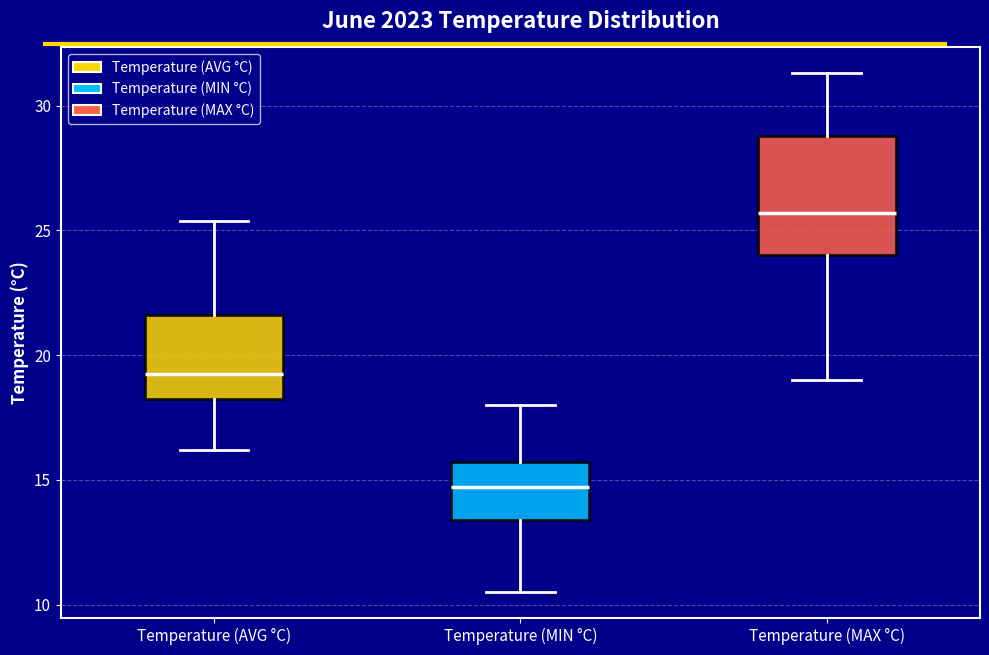

Reading left to right, read every box against the y-axis: the position of its median line, the range the box covers, and the ends of its whiskers. The values are not printed on the chart, so give them approximately, as read against the axis.

Temperature (AVG °C): median 19.5, box 18.0 to 21.5, whiskers 16.0 to 25.5
Temperature (MIN °C): median 14.5, box 13.5 to 15.5, whiskers 10.5 to 18.0
Temperature (MAX °C): median 25.5, box 24.0 to 29.0, whiskers 19.0 to 31.5